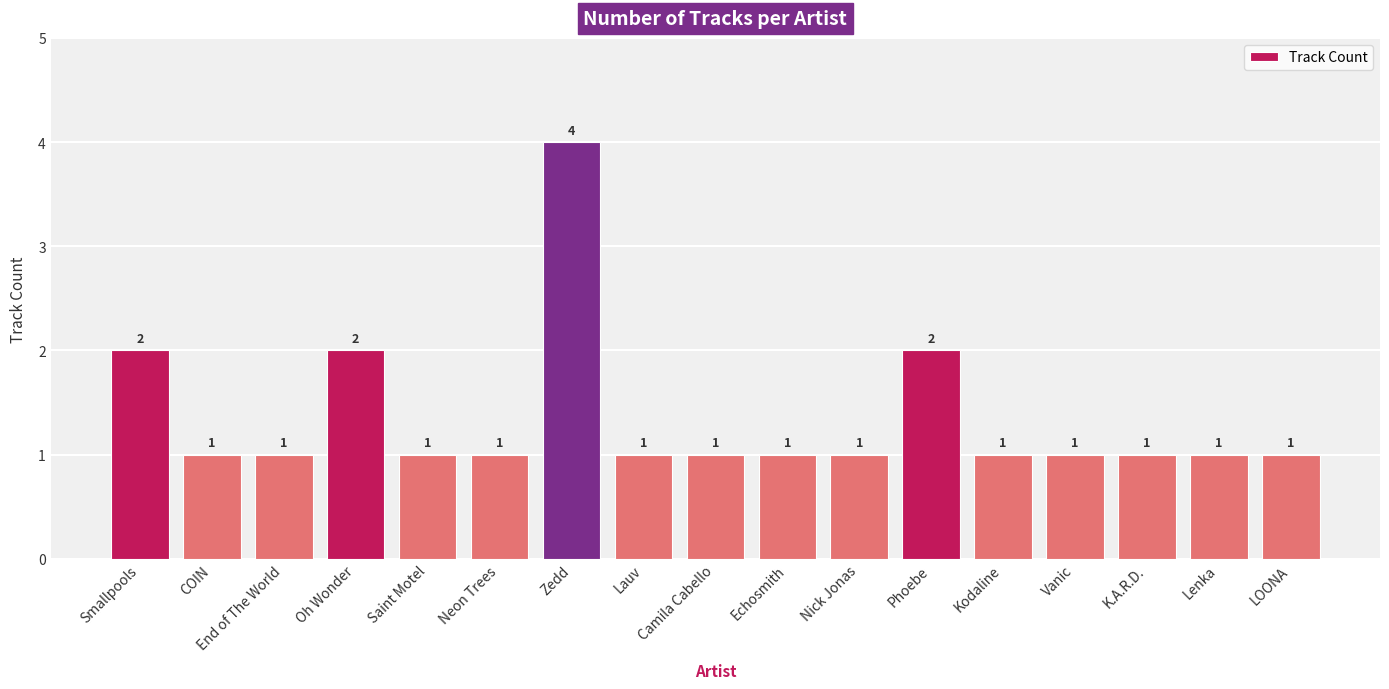

What is the label of the 3rd bar from the right?

K.A.R.D.